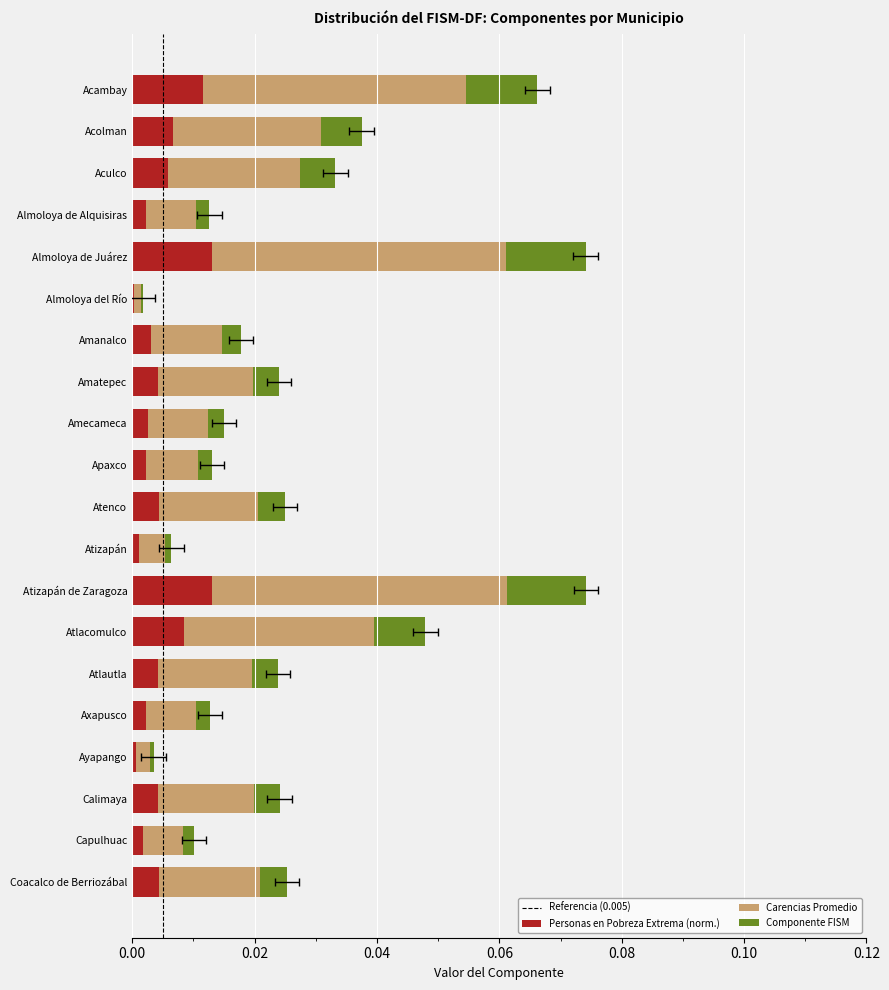

How many series are shown in this chart?

3